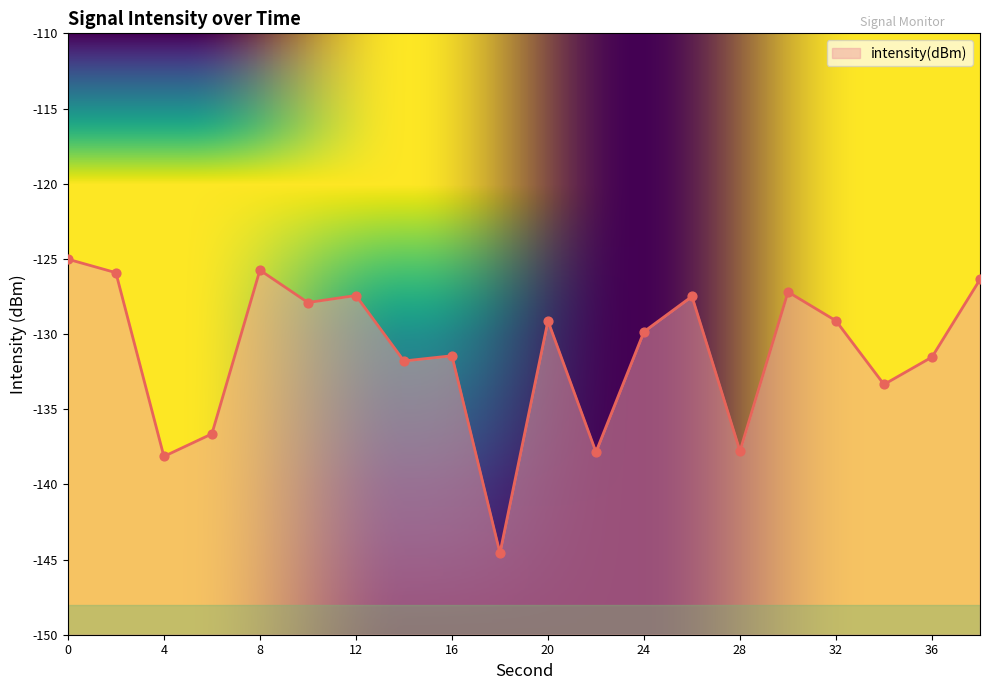

Which has a higher value, 30 or 38?

38